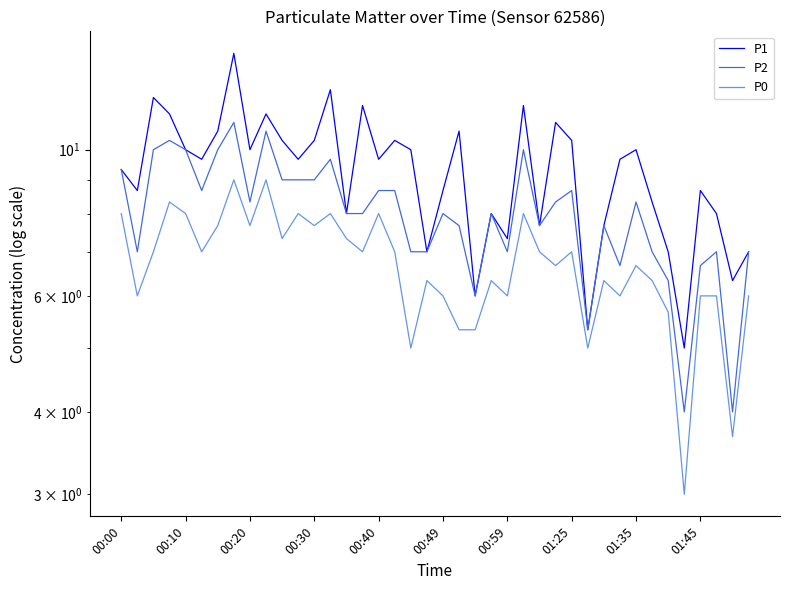

In P1, how many points are higher than both neighbors (excluding endpoints)?

12